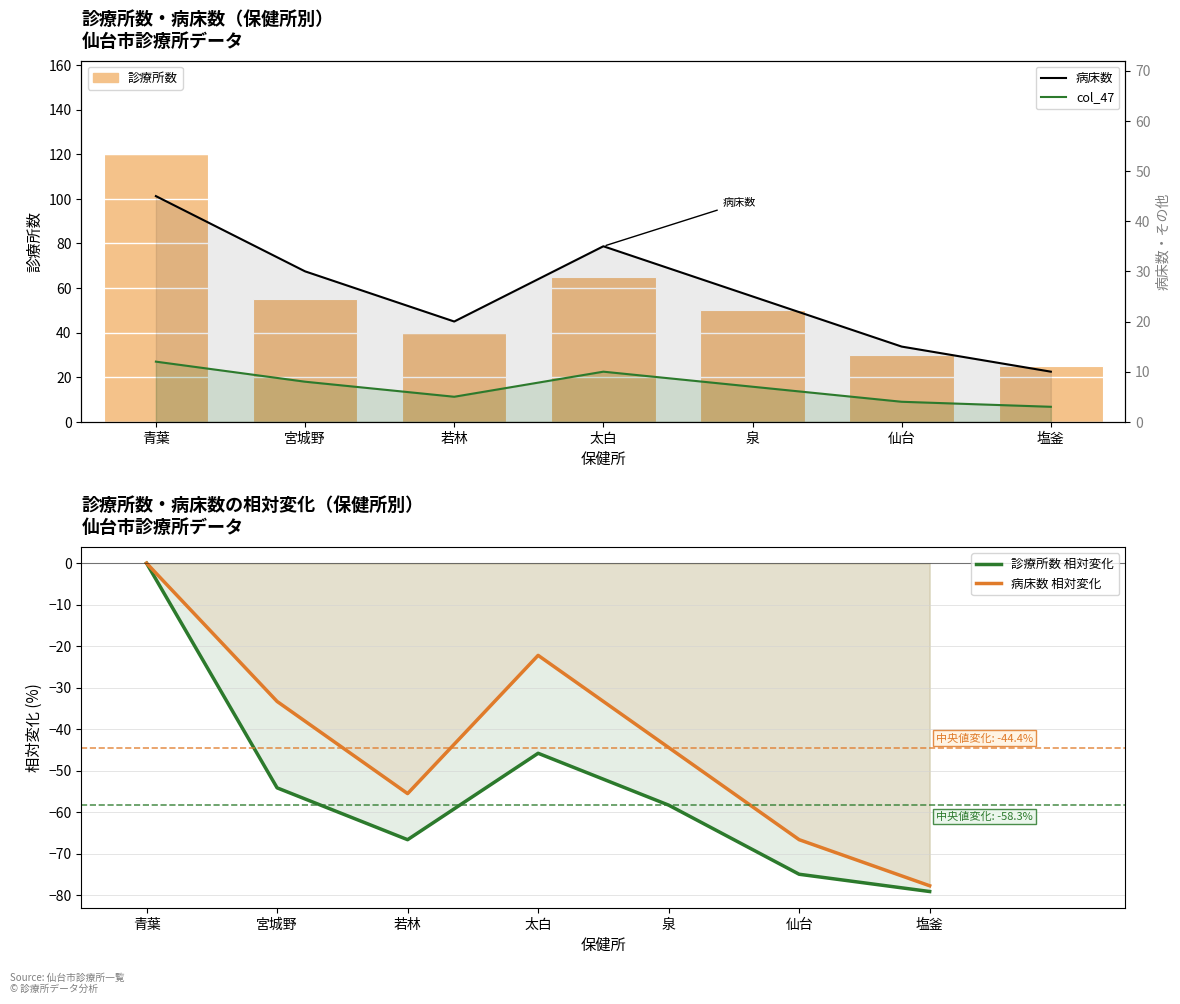

What is the value of the 診療所数 相対変化 bar at the 4th from the left?

-45.8